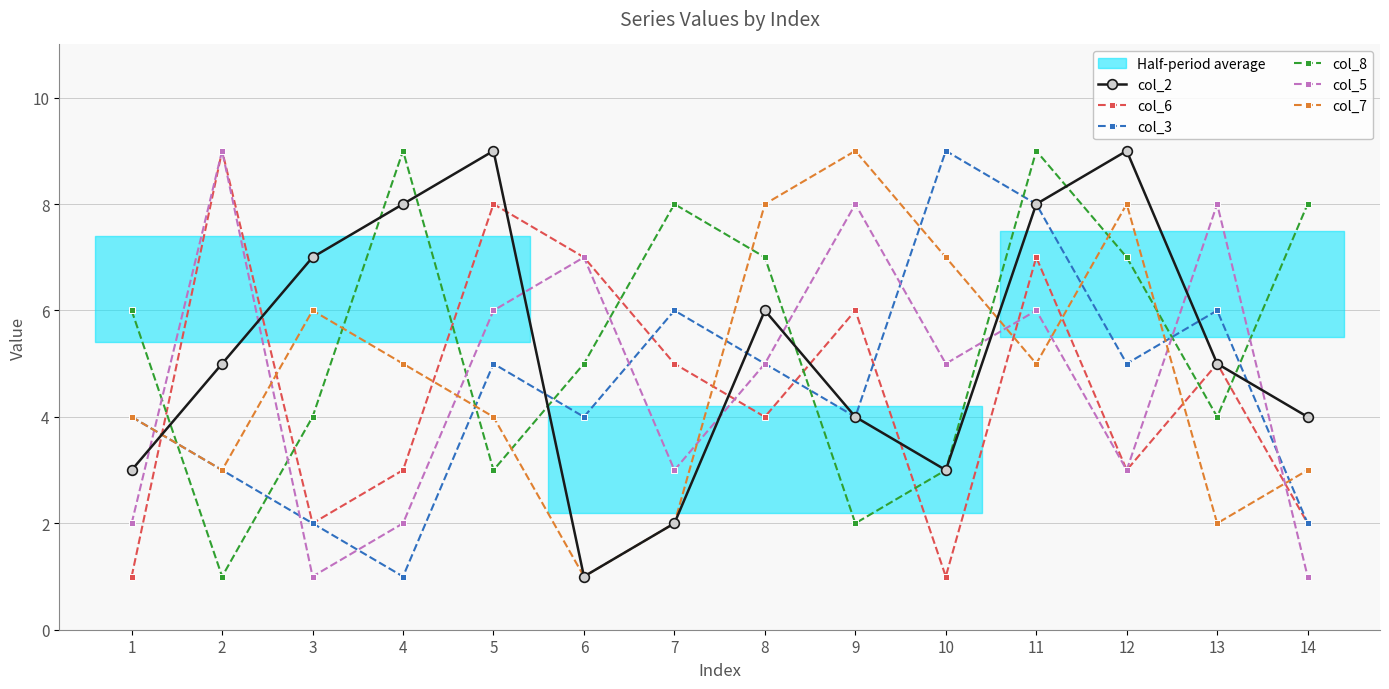

How many data points in col_8 are less than 6?

7